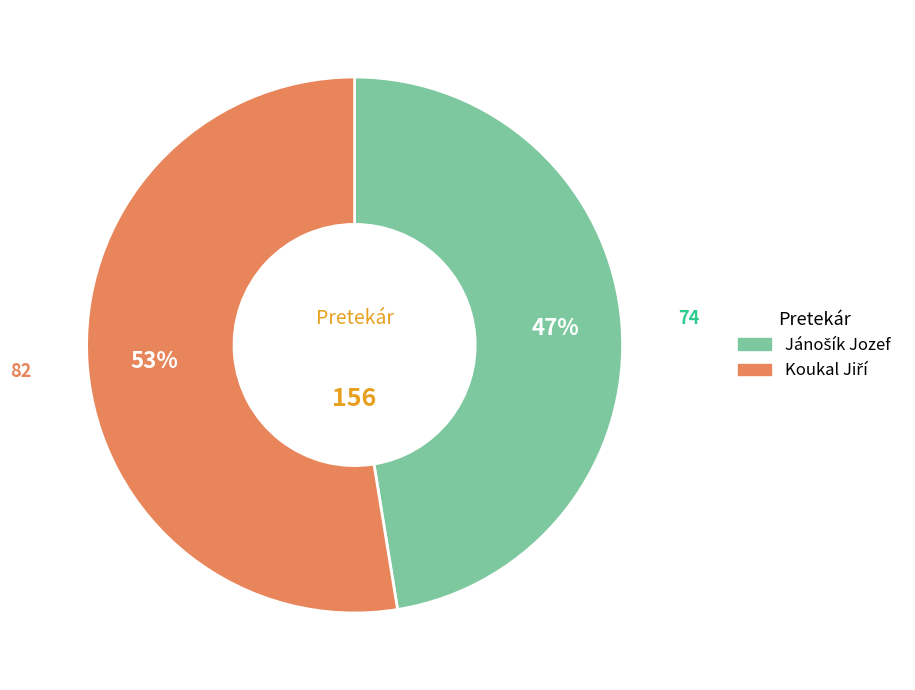

Is there any slice that represents more than half of the pie?

Yes